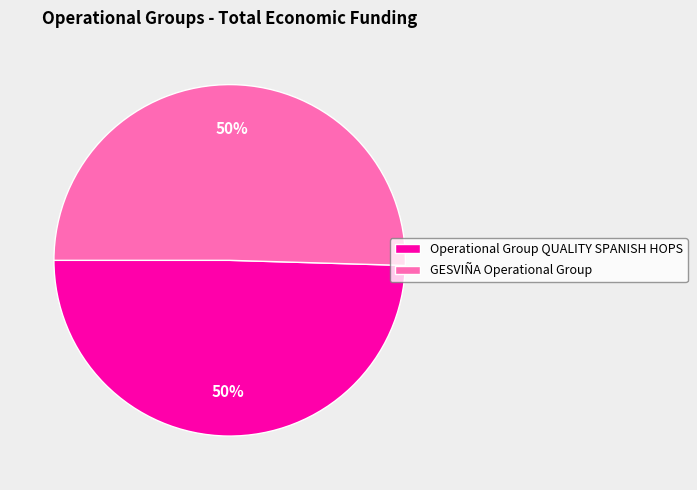

To the nearest percent, what is the average slice percentage?

50%